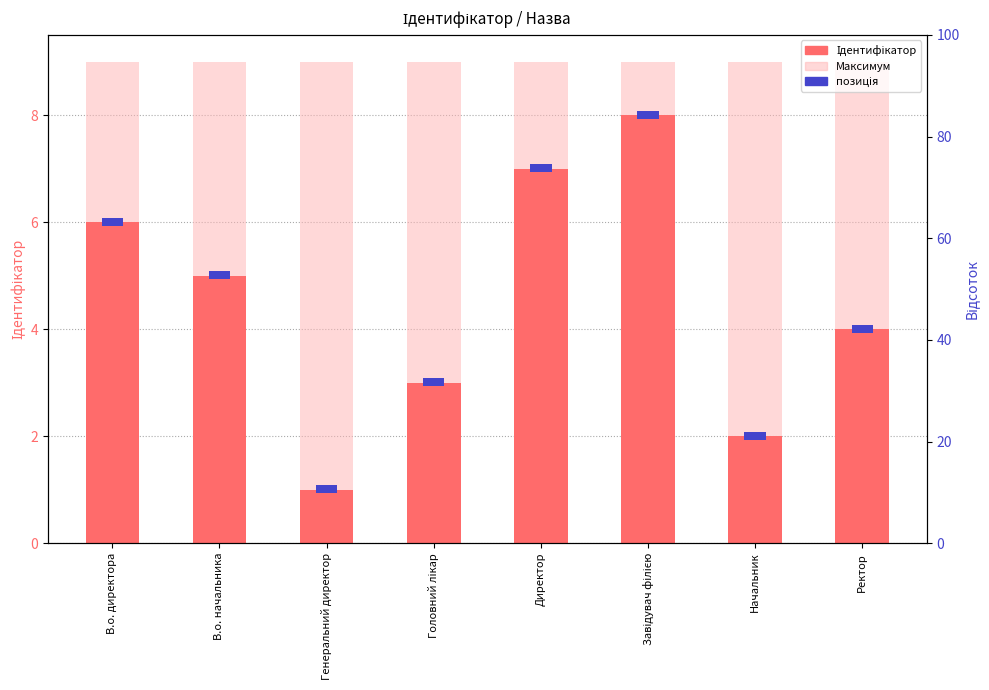

List the labels in order of value, smallest first.

Генеральний директор, Начальник, Головний лікар, Ректор, В.о. начальника, В.о. директора, Директор, Завідувач філією